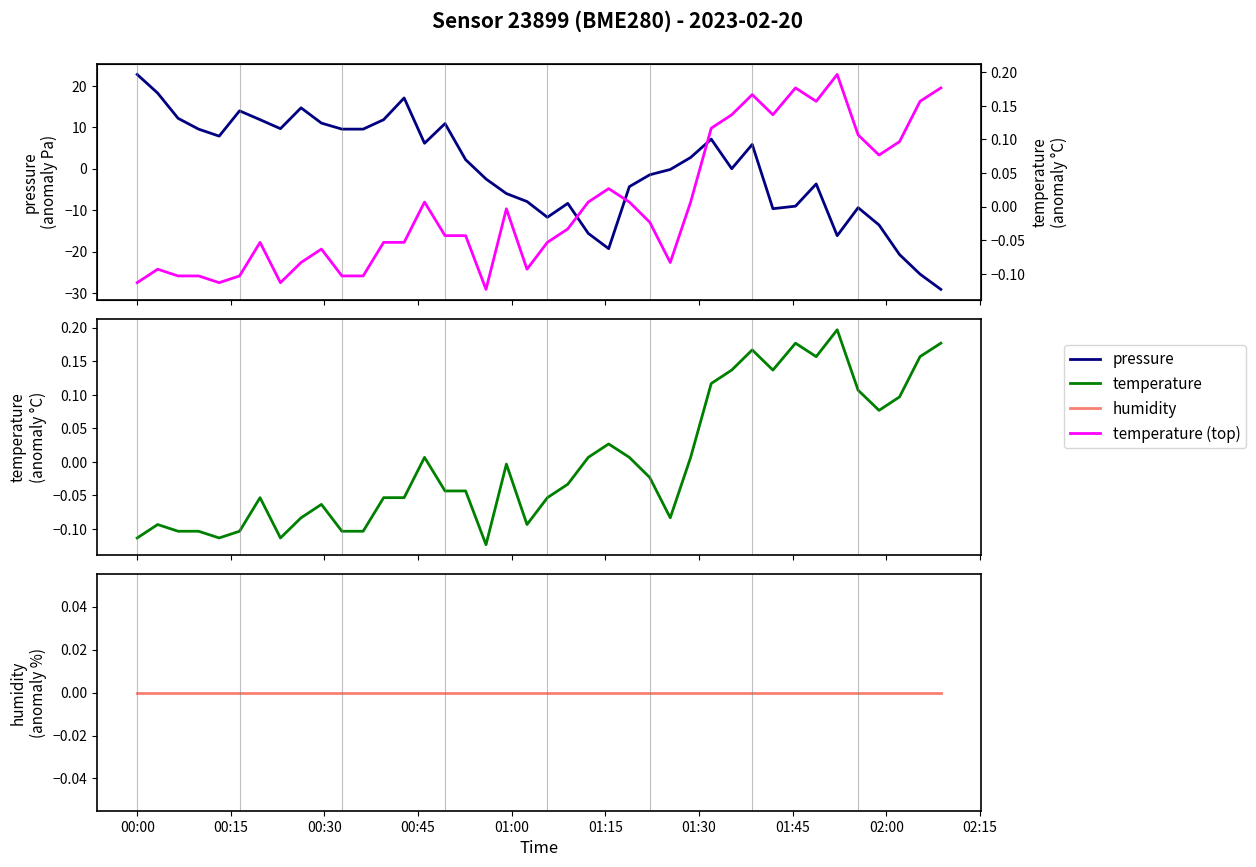

What is the difference between the maximum and second lowest values in the temperature series?

0.3